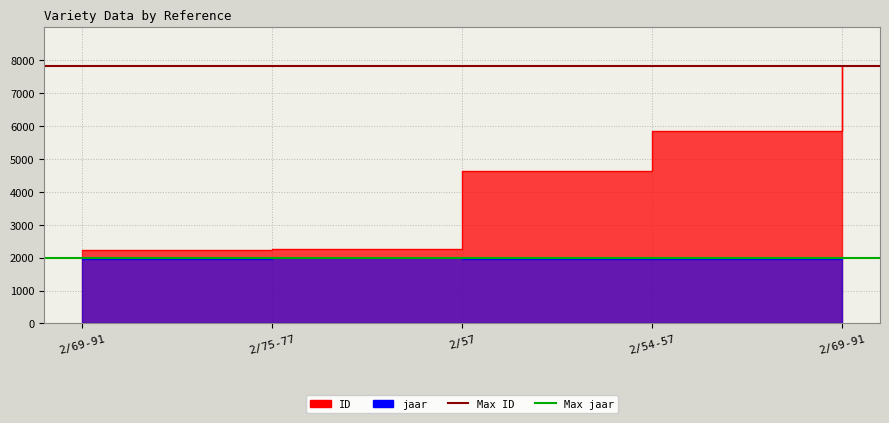

What is the sum of the Max ID values at 2/69-91 and 2/75-77?

15634